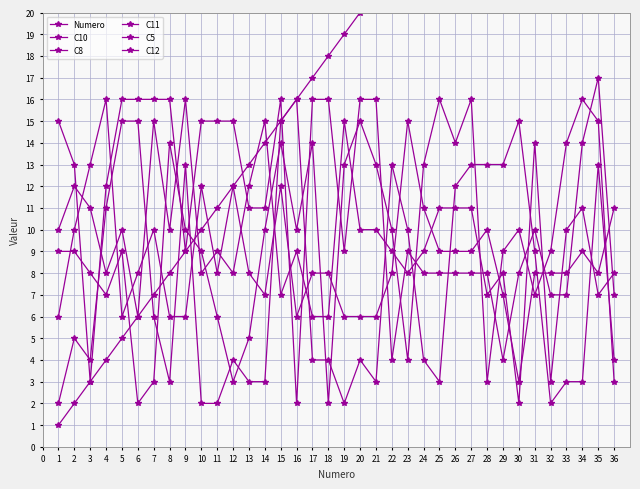

True or false: C8 has more than 2 interior local peaks.

True